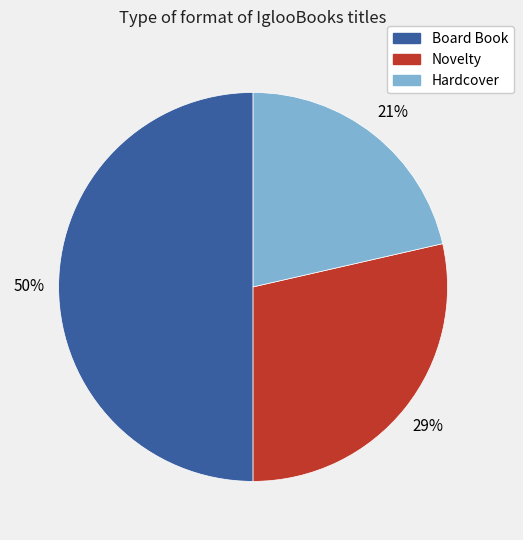

Rank the categories by value from lowest to highest.

Hardcover, Novelty, Board Book